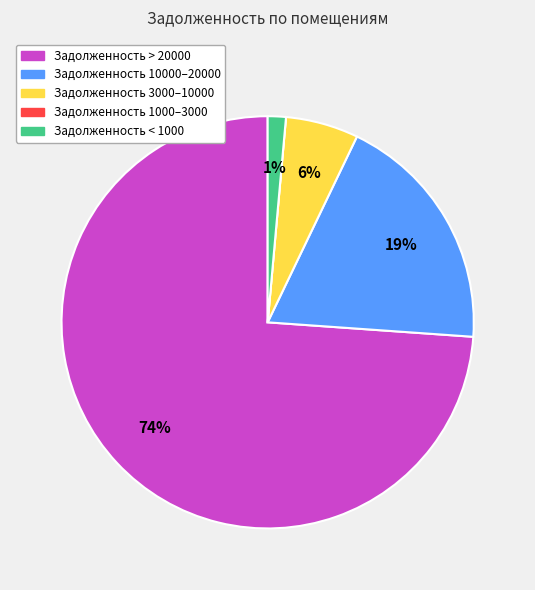

To the nearest percent, what is the difference between the largest and smallest slice percentages?

74%